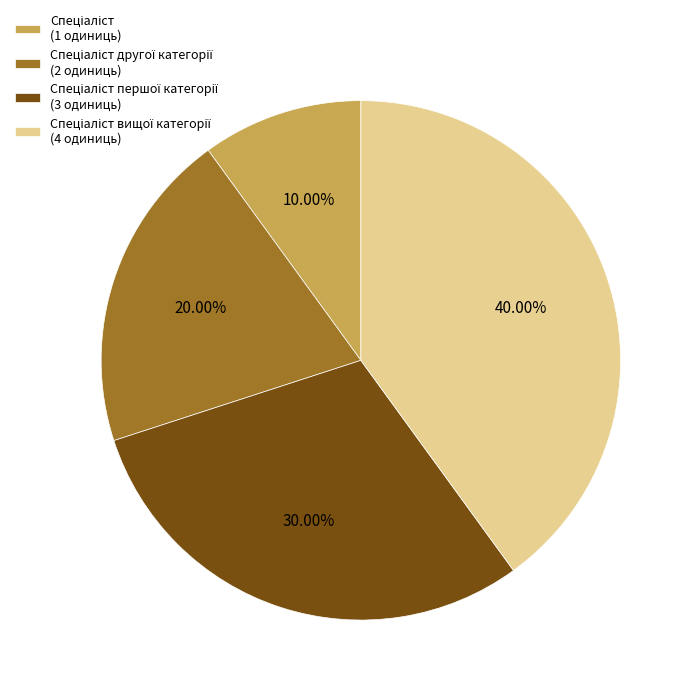

Is there any slice that represents more than half of the pie?

No